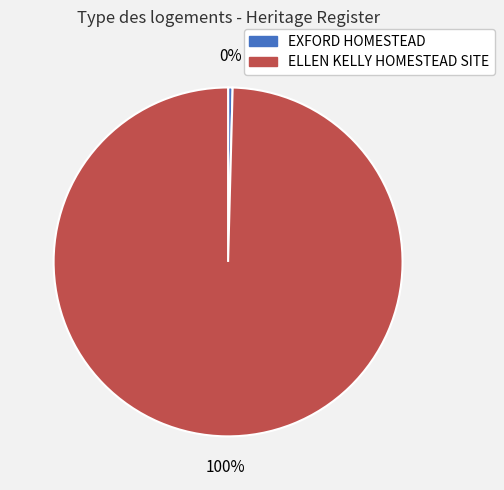

What is the largest slice in the pie chart?

ELLEN KELLY HOMESTEAD SITE